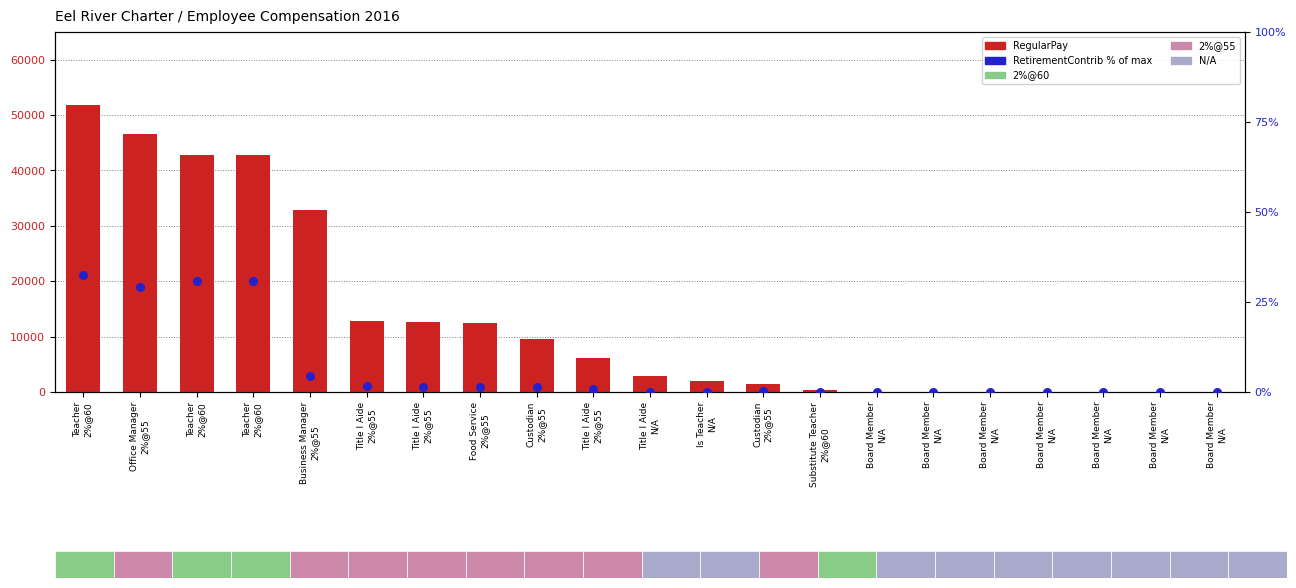

Which series has the largest Y range (max minus min)?

RegularPay